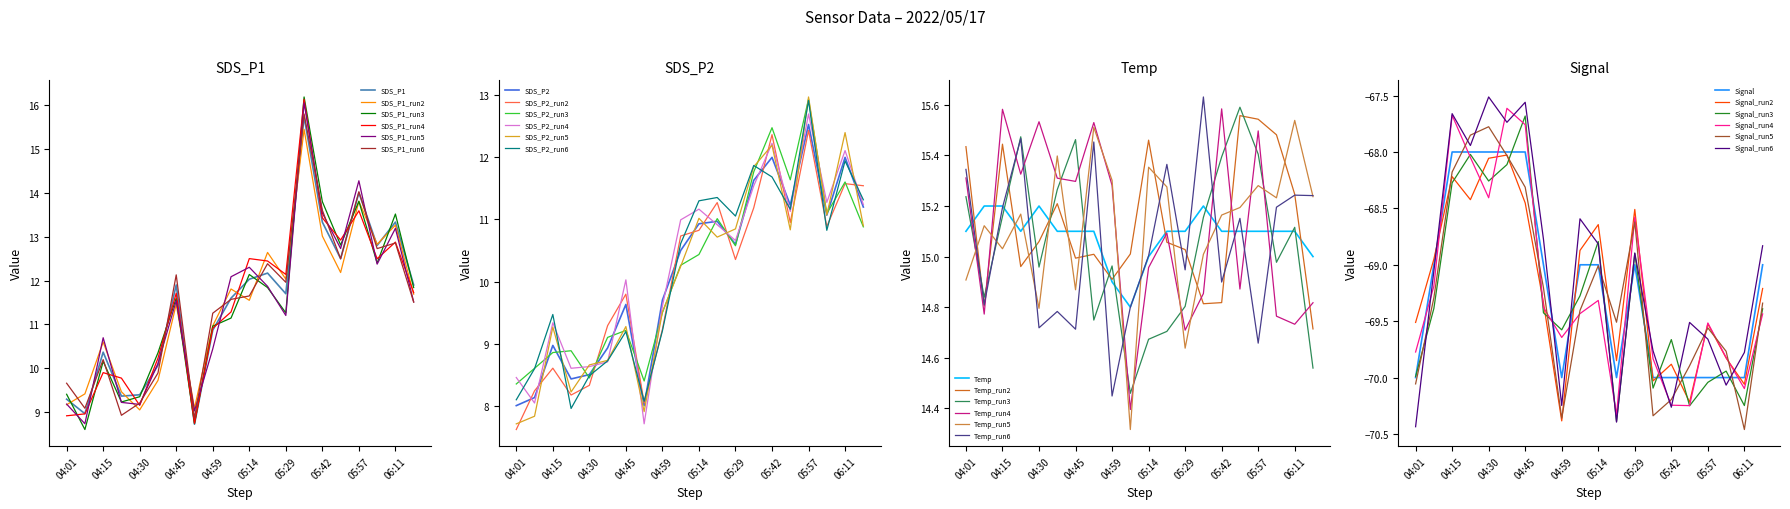

What is the minimum value for SDS_P2?

8.0